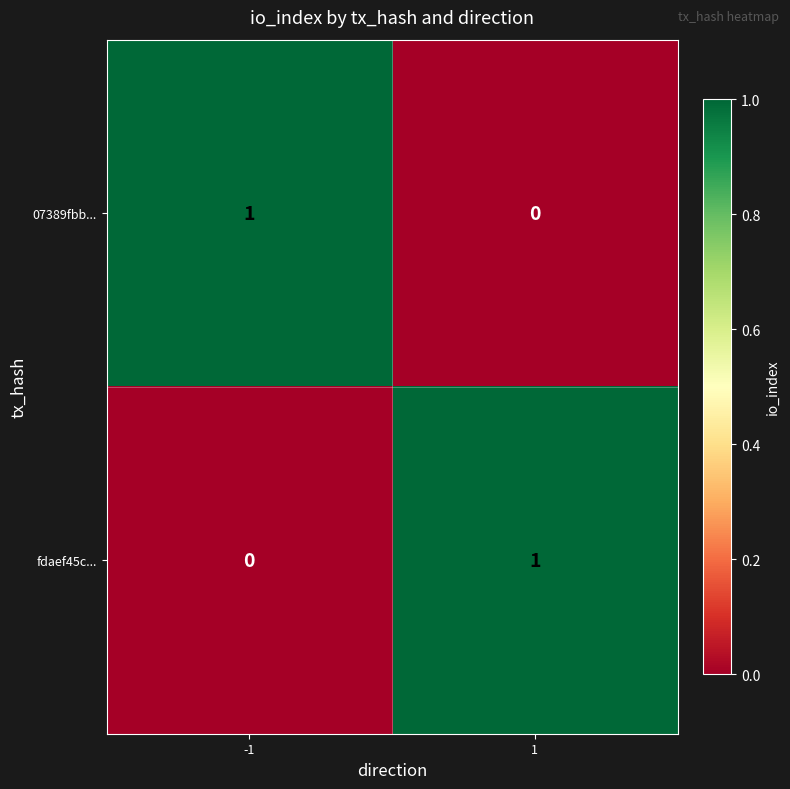

List the labels in order of fdaef45c... value, smallest first.

-1, 1